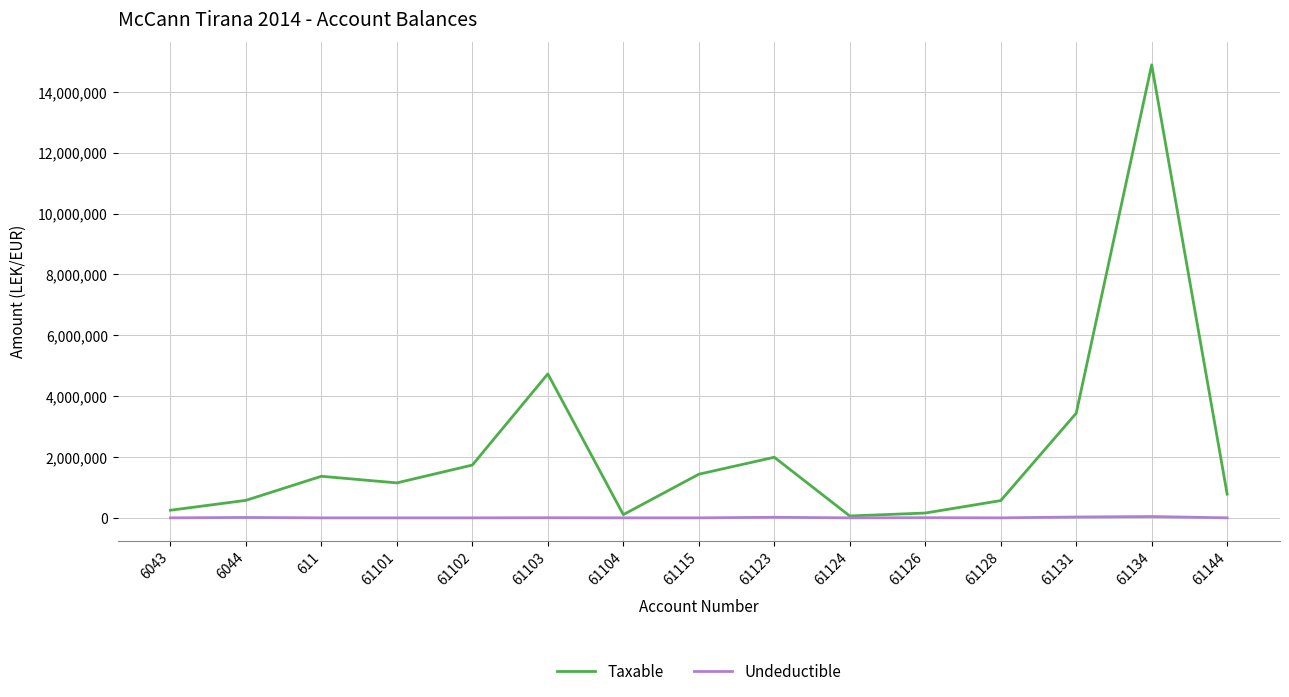

At which category is the sum across all series the highest?

61134